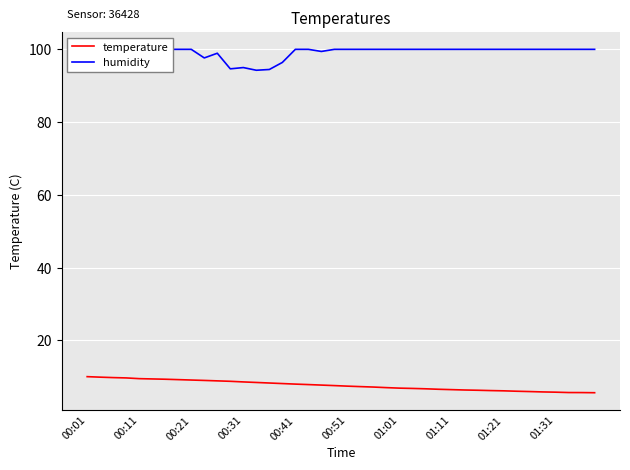

Is it true that temperature equals 8.5 at 00:31?

True